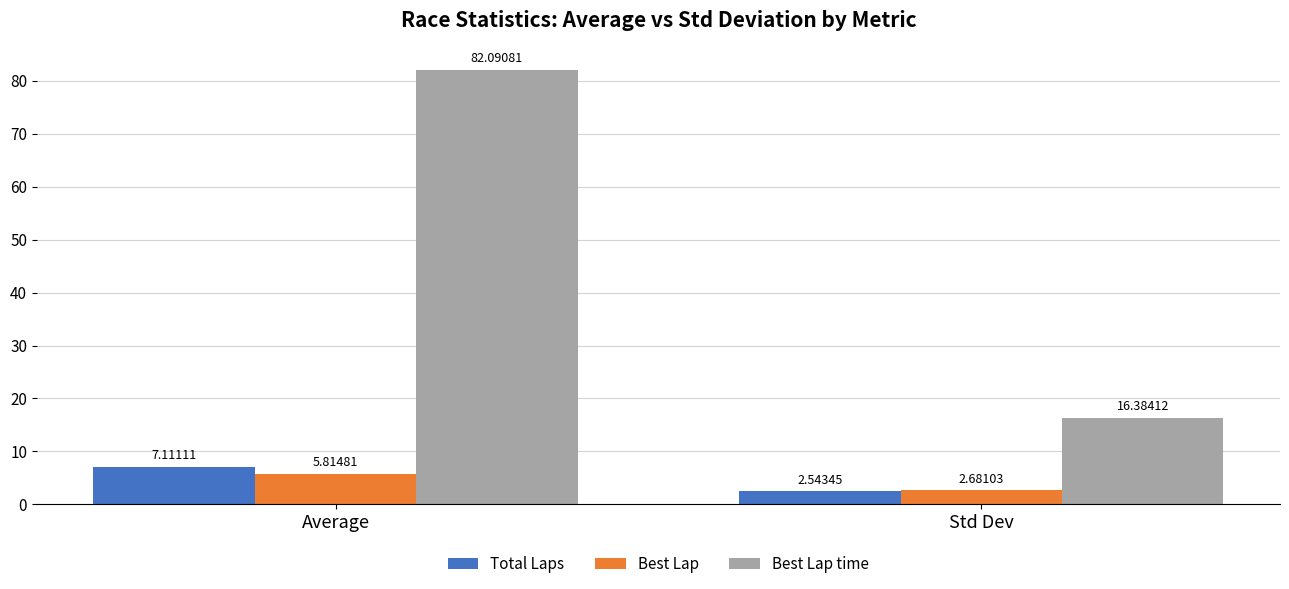

What is the label of the 2nd bar from the right?

Average